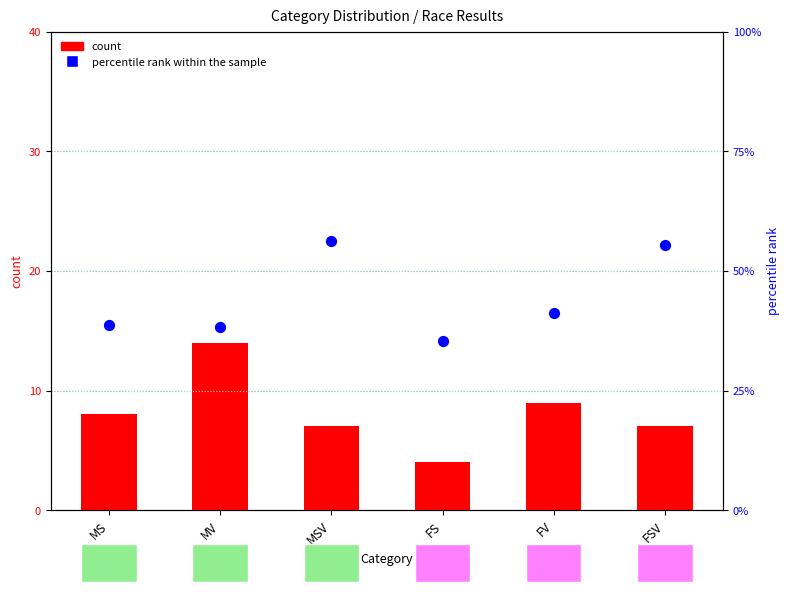

Which series contains the lowest Y value?

count